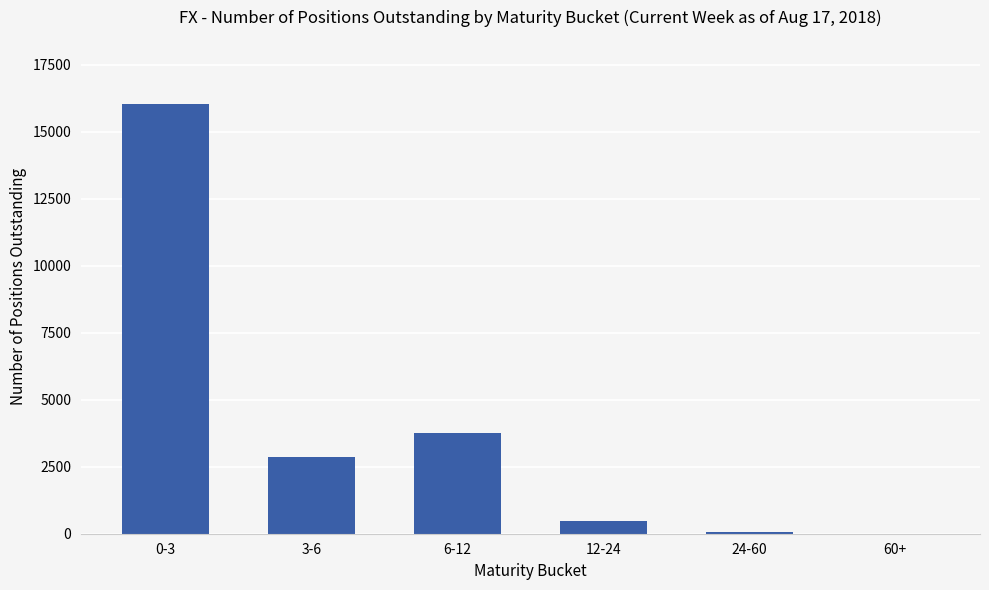

Which has a higher value, 0-3 or 12-24?

0-3